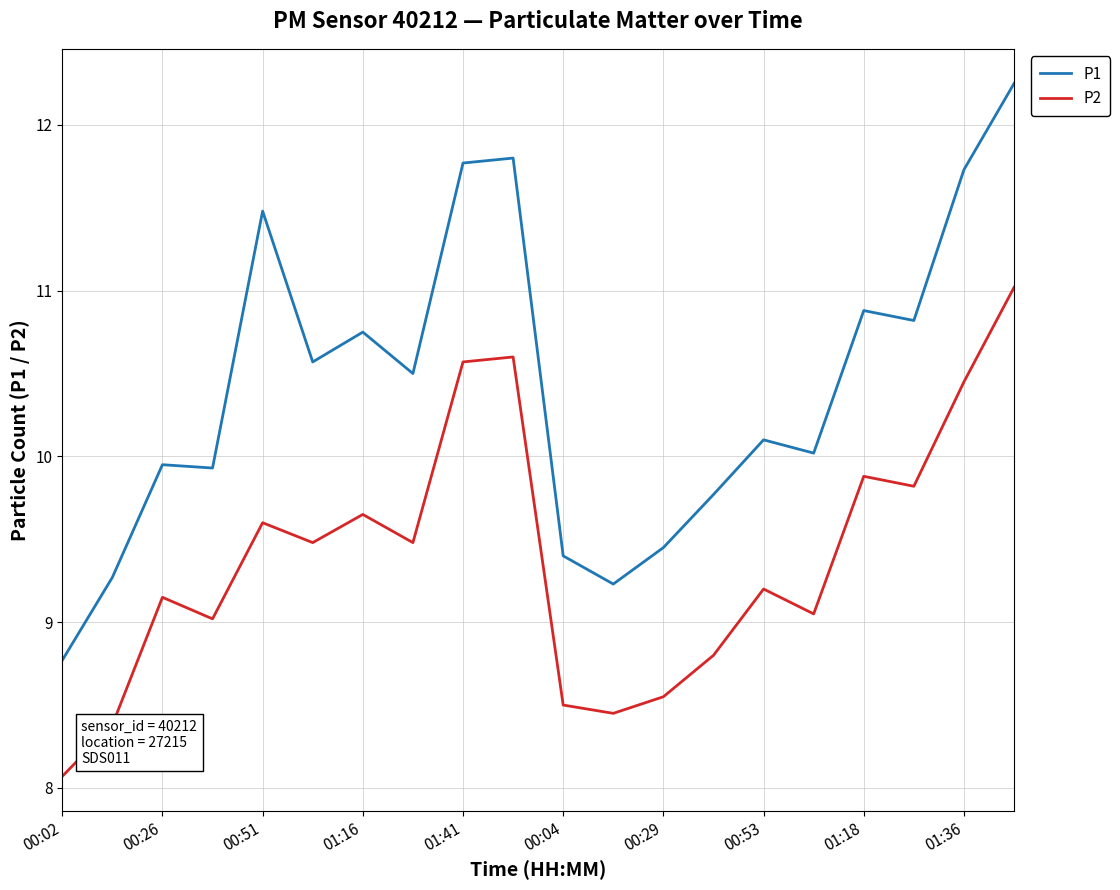

What is the difference between the maximum and minimum values in the P1 series?

3.5